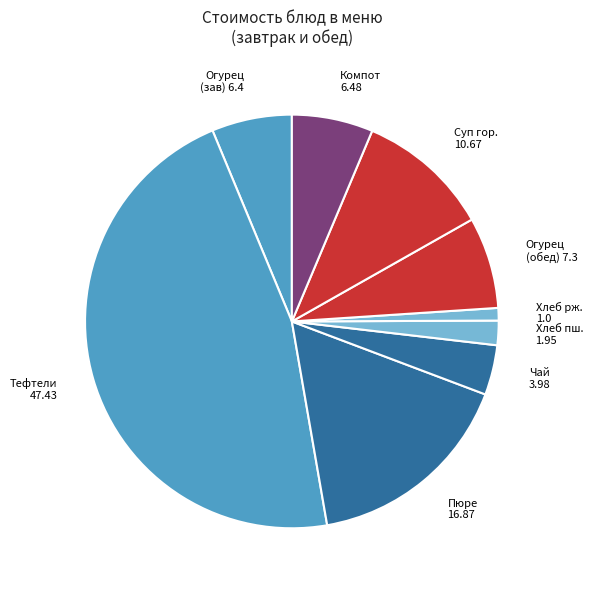

How many slices are in this pie chart?

9